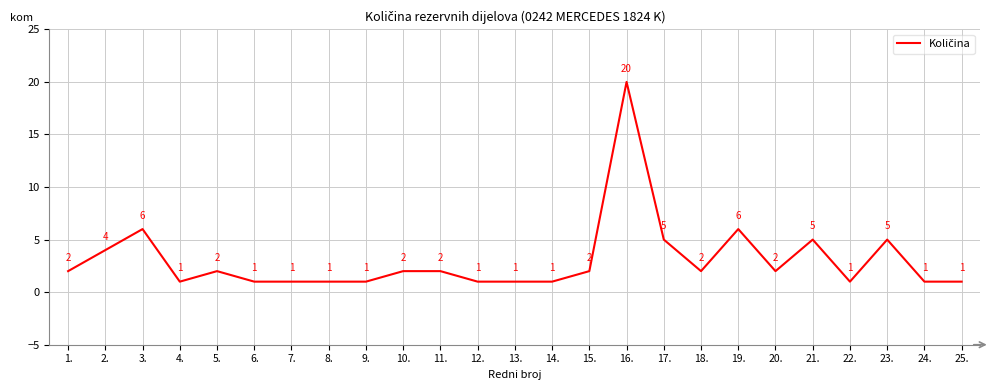

Reading left to right, extract all data points from this chart.

1.=2	2.=4	3.=6	4.=1	5.=2	6.=1	7.=1	8.=1	9.=1	10.=2	11.=2	12.=1	13.=1	14.=1	15.=2	16.=20	17.=5	18.=2	19.=6	20.=2	21.=5	22.=1	23.=5	24.=1	25.=1